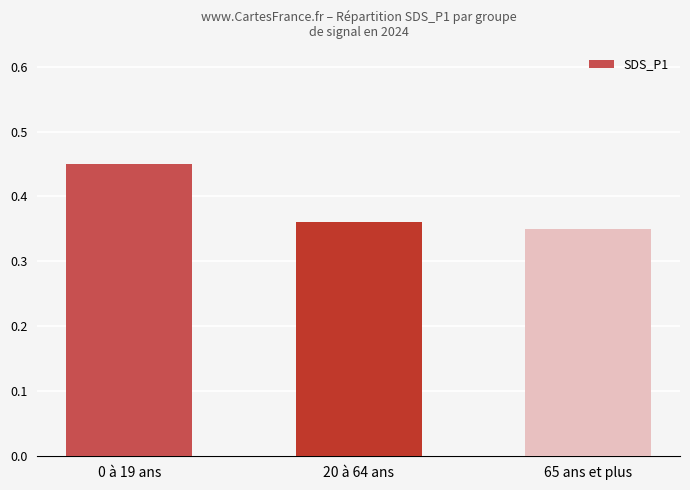

What is the label of the 2nd bar from the left?

20 à 64 ans